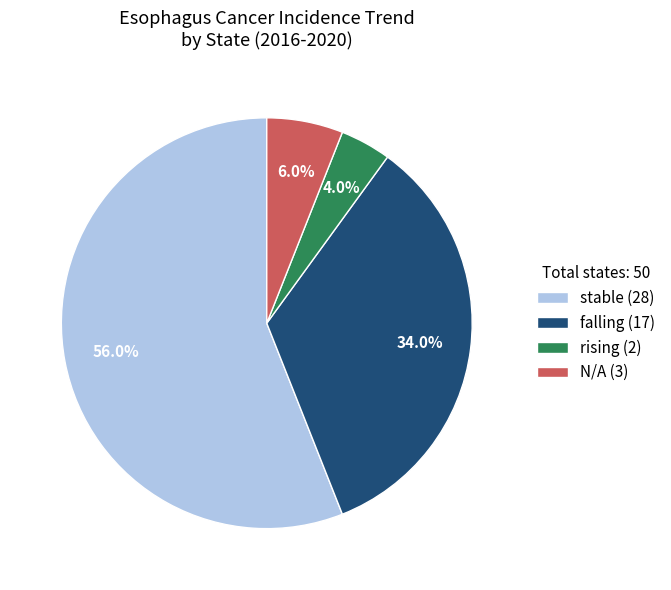

Rank the categories by value from lowest to highest.

rising, N/A, falling, stable